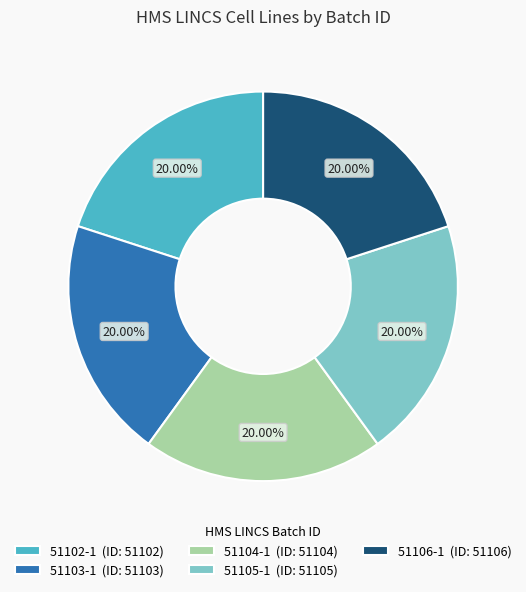

How many segments does this pie chart have?

5